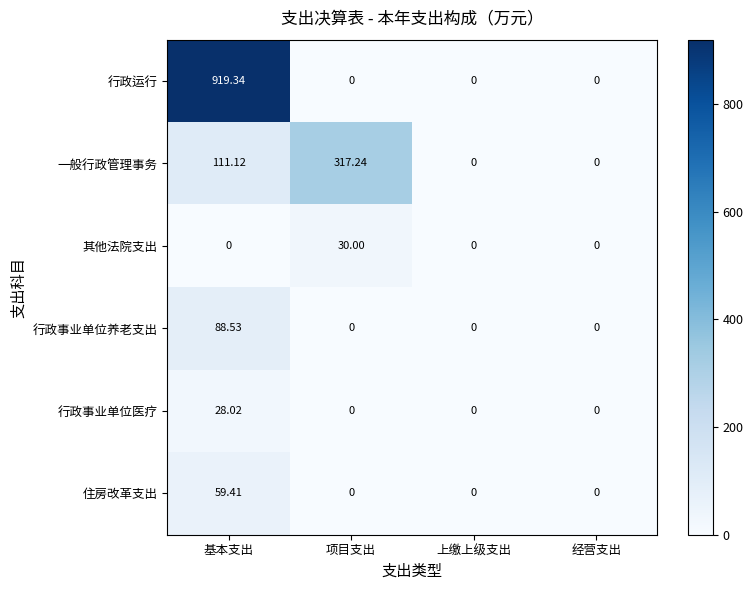

Which series has the largest total across all categories?

行政运行